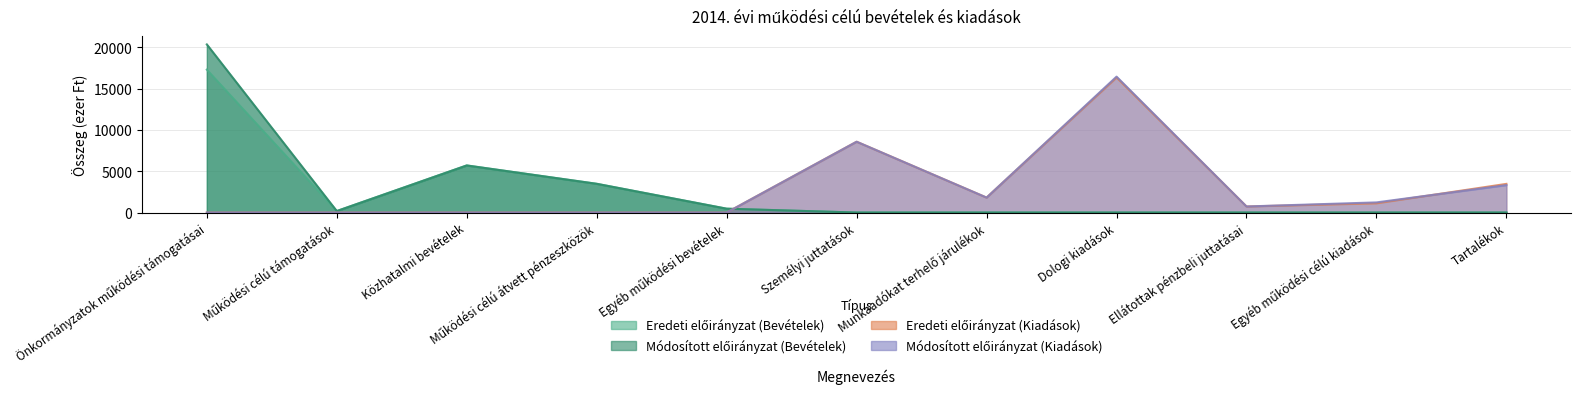

What is the average value of the Módosított előirányzat (Kiadások) series?

2921